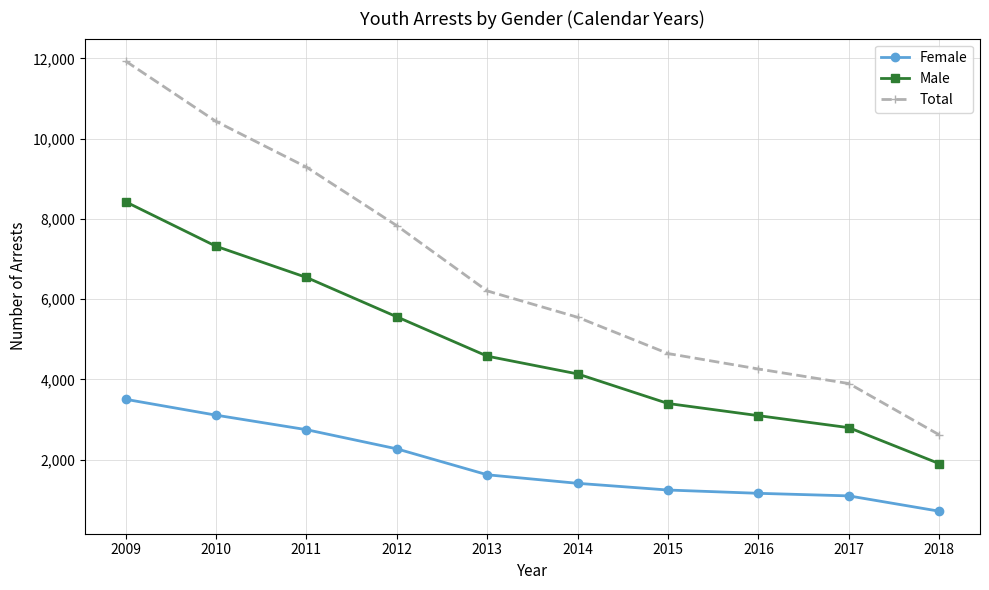

Reading right to left, transcribe all the data shown in this chart.

Female: 2018=717	2017=1099	2016=1163	2015=1245	2014=1412	2013=1625	2012=2271	2011=2749	2010=3111	2009=3506
Male: 2018=1902	2017=2799	2016=3098	2015=3401	2014=4138	2013=4581	2012=5561	2011=6543	2010=7320	2009=8428
Total: 2018=2619	2017=3898	2016=4261	2015=4646	2014=5550	2013=6206	2012=7832	2011=9292	2010=10431	2009=11934